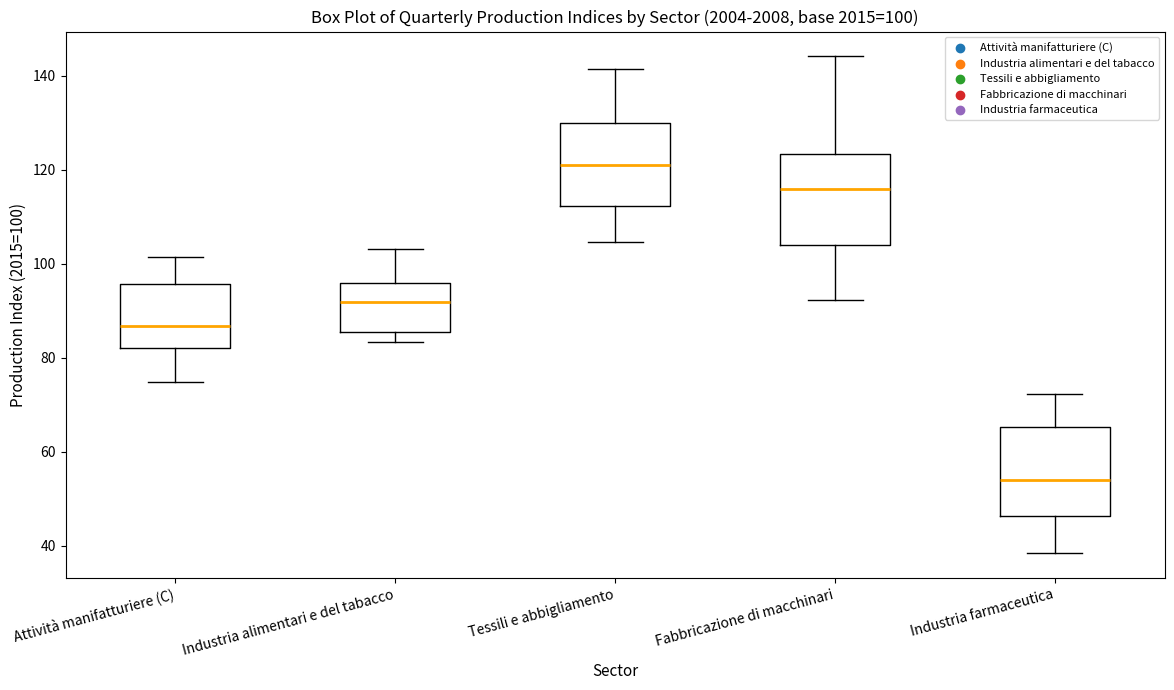

Which box has the lowest median line?

Industria farmaceutica